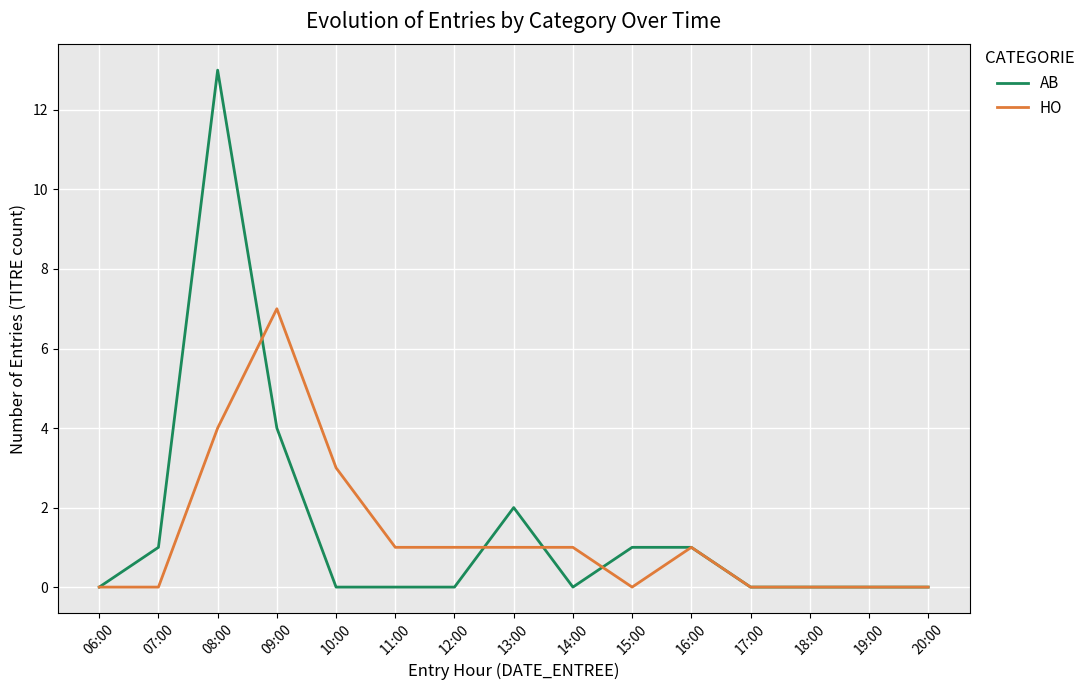

True or false: AB and HO intersect in this chart.

True